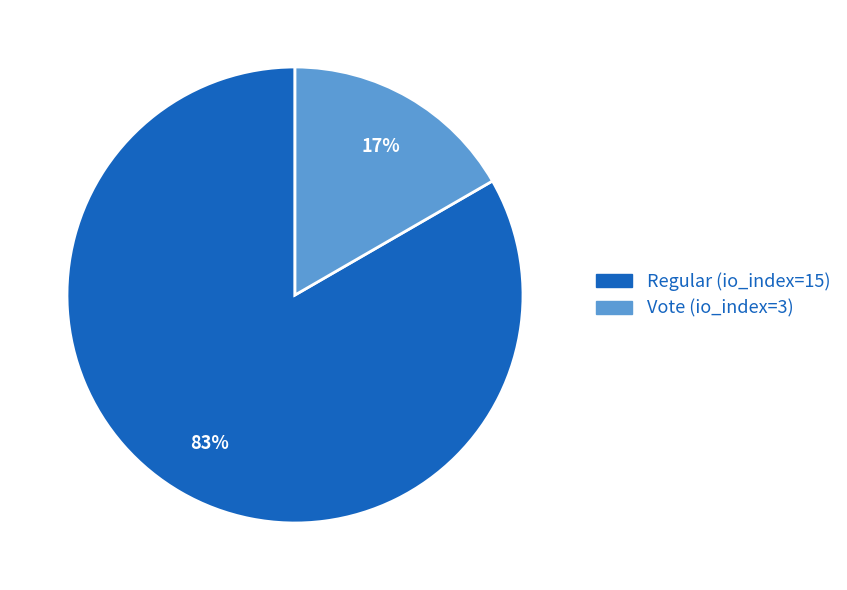

To the nearest percent, what is the combined percentage of Regular (io_index=15) and Vote (io_index=3)?

100%